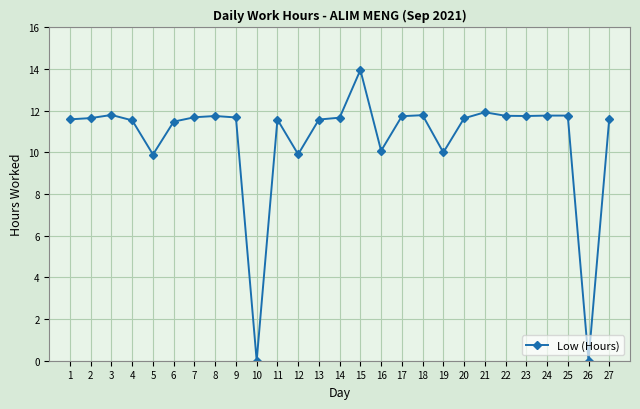

How many values exceed 11?

21